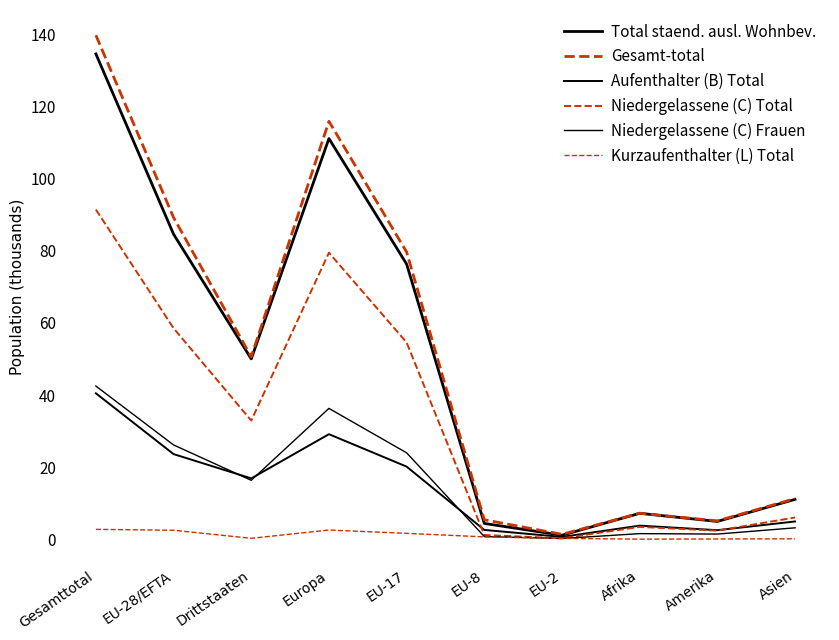

Does the chart display data point markers on the line(s)?

No